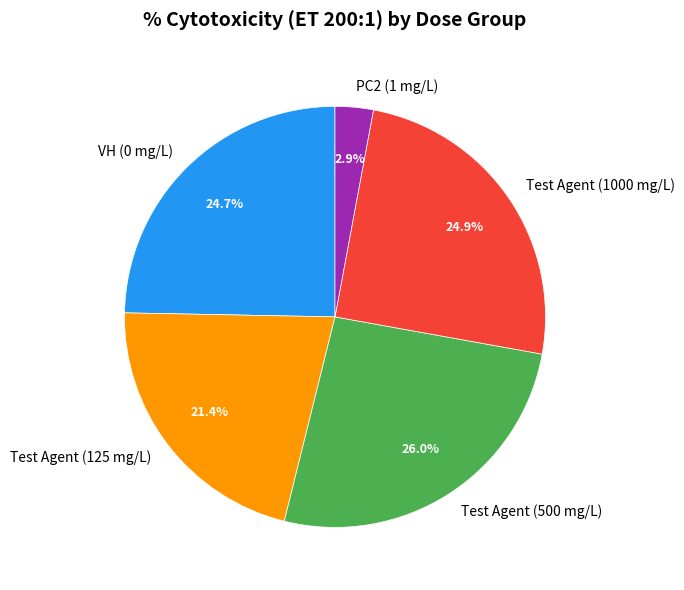

To the nearest percent, what is the combined percentage of PC2 (1 mg/L) and VH (0 mg/L)?

28%